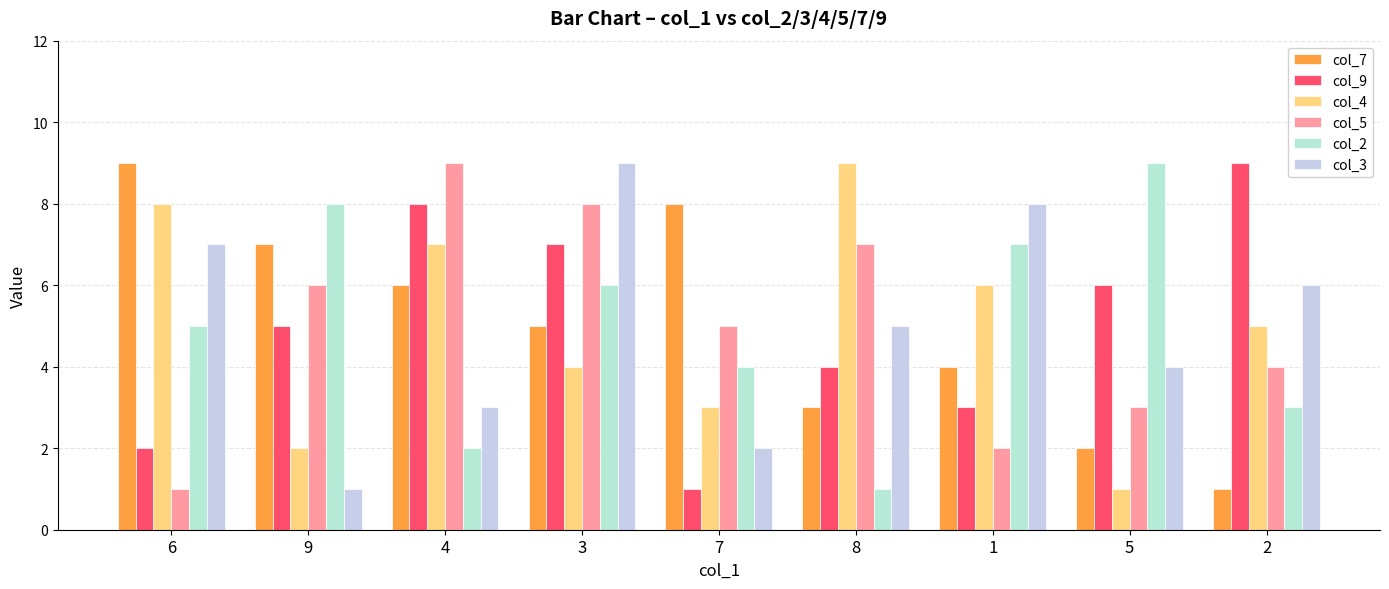

Rank the categories by col_4 value from lowest to highest.

5, 9, 7, 3, 2, 1, 4, 6, 8